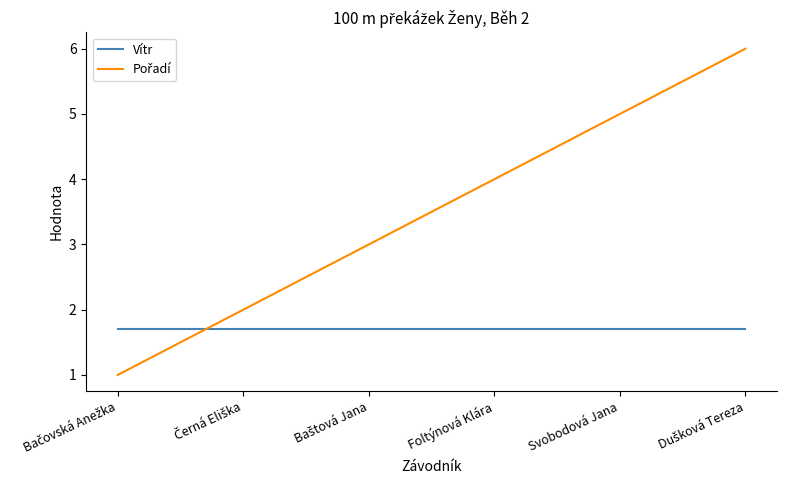

What is the greatest value displayed?

6.0